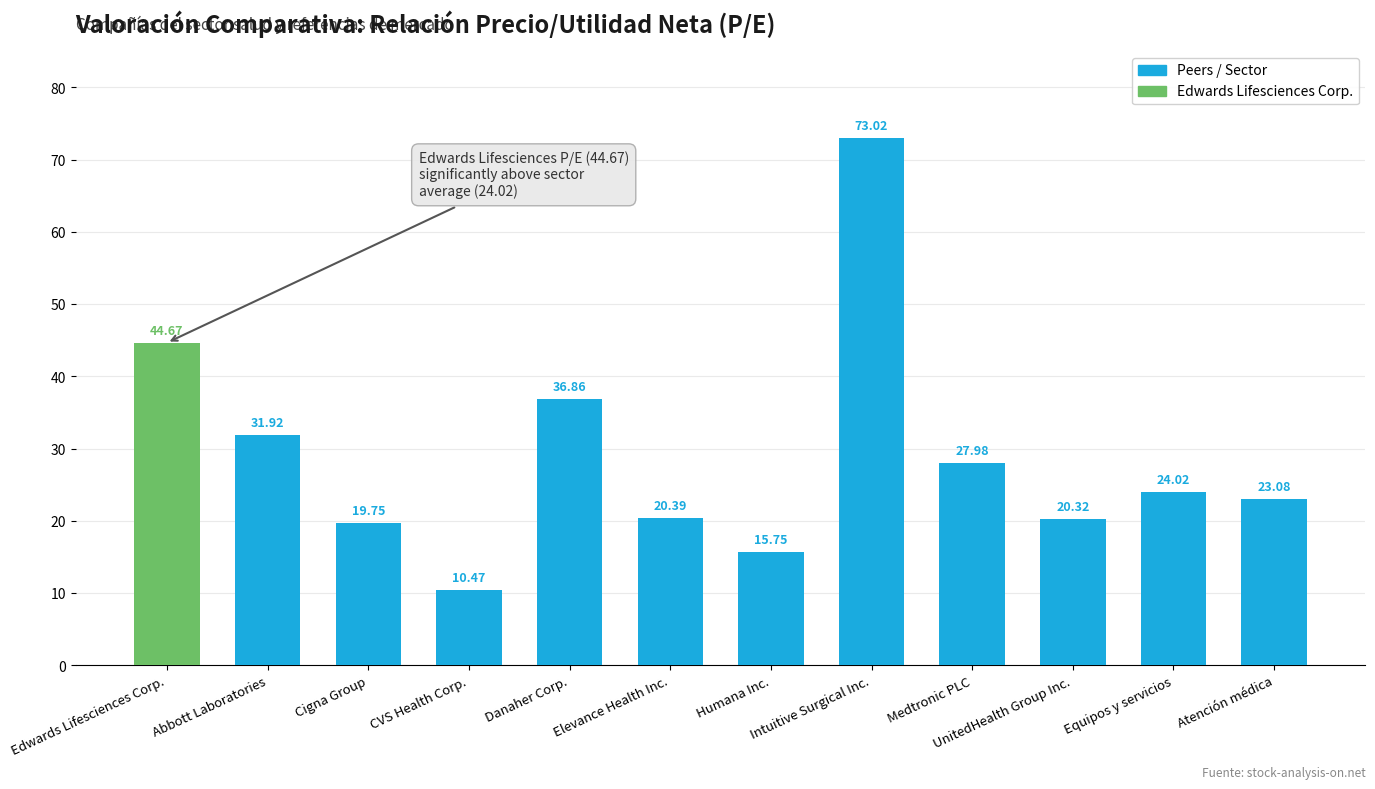

What is the smallest value displayed?

10.5